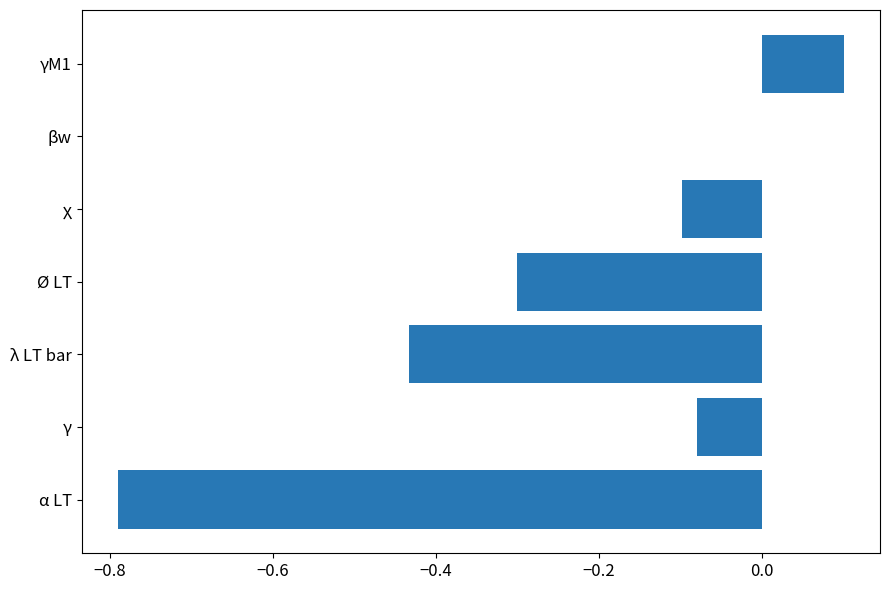

True or false: the data shows -0.2 at χ.

False